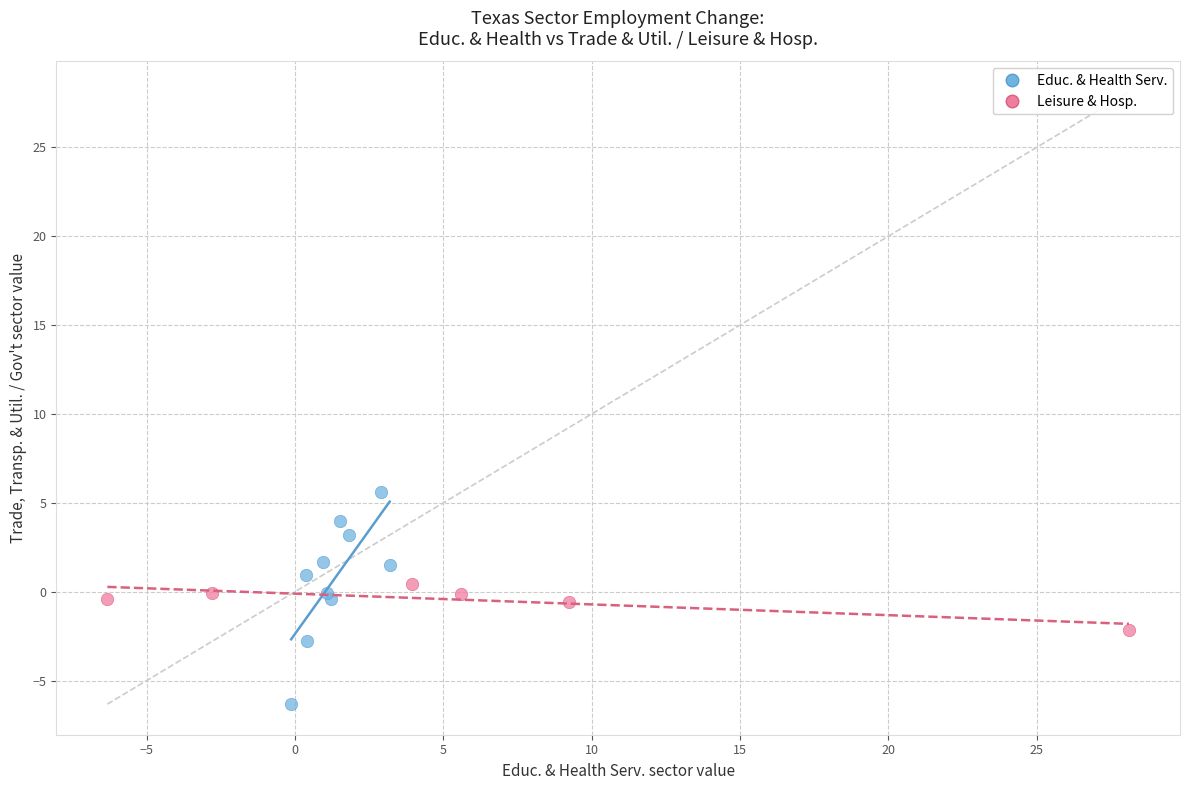

Which series reaches the minimum Y coordinate?

Educ. & Health Serv.